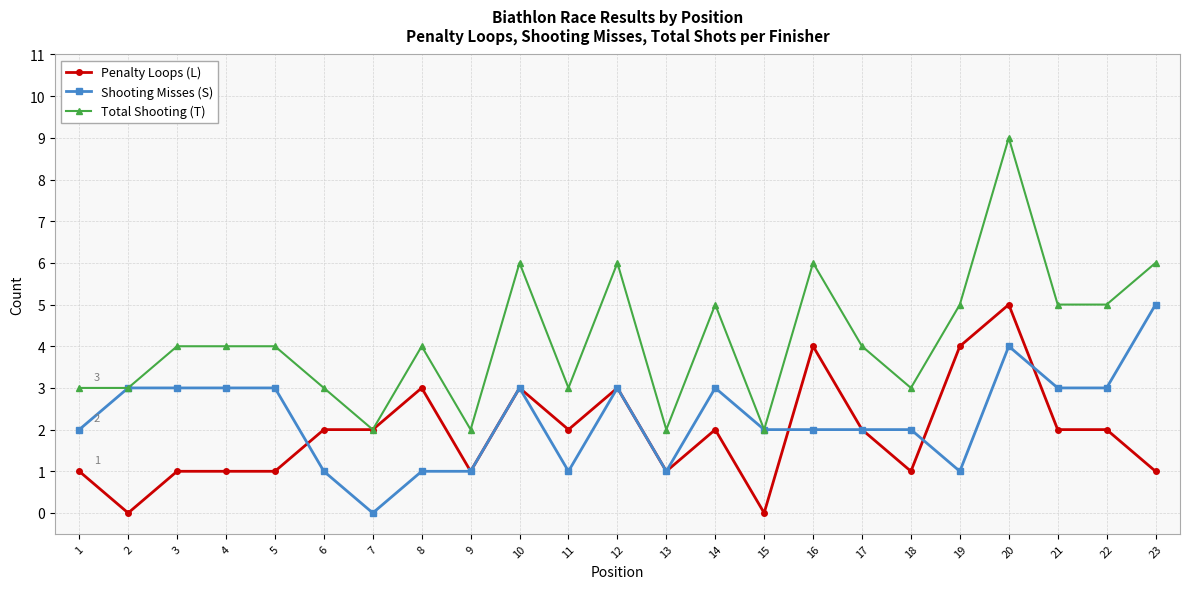

Where is the first local minimum for Penalty Loops (L)?

2